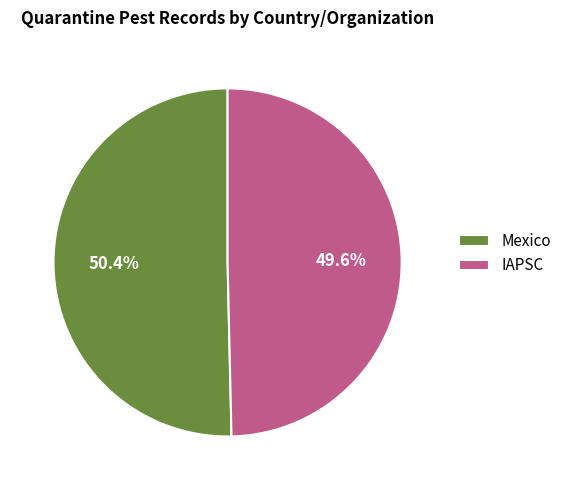

Which slice represents more than half of the pie?

Mexico